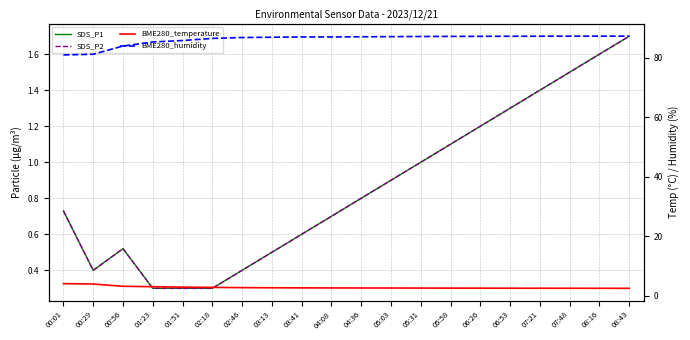

Which category has the lowest value in the SDS_P1 series?

01:23